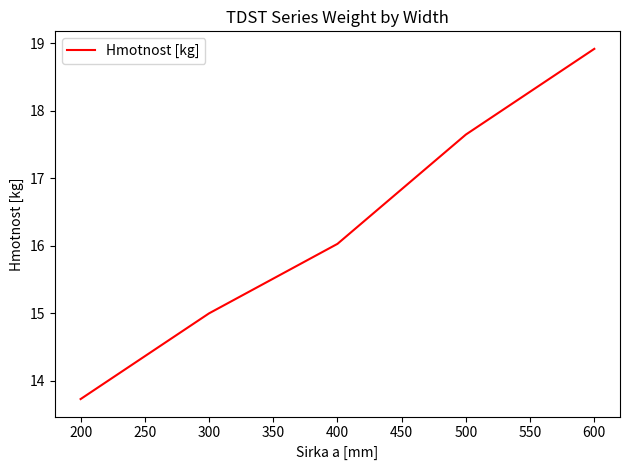

Is this an area chart (filled region under the line)?

No